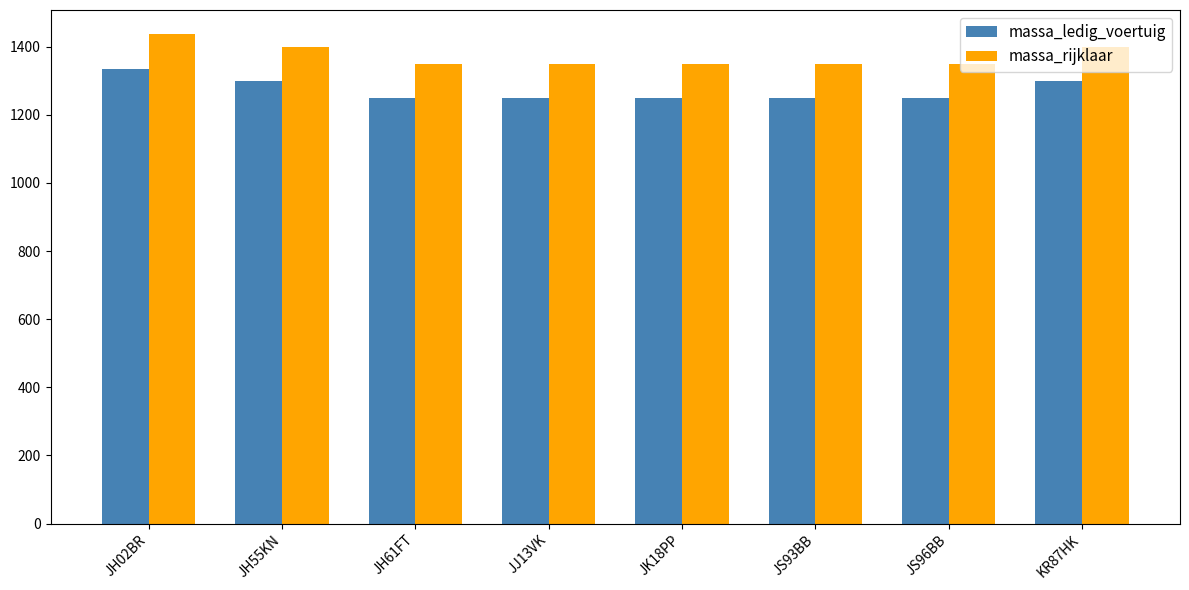

Rank the series by their maximum value, from highest to lowest.

massa_rijklaar, massa_ledig_voertuig